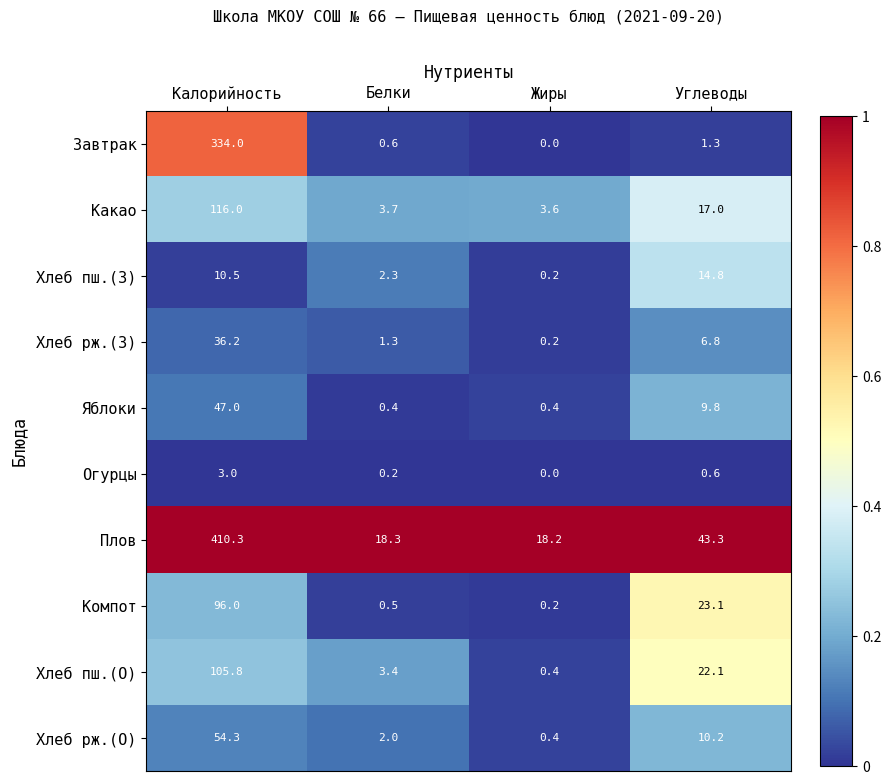

What is the difference between the maximum and minimum values in the Огурцы series?

3.0